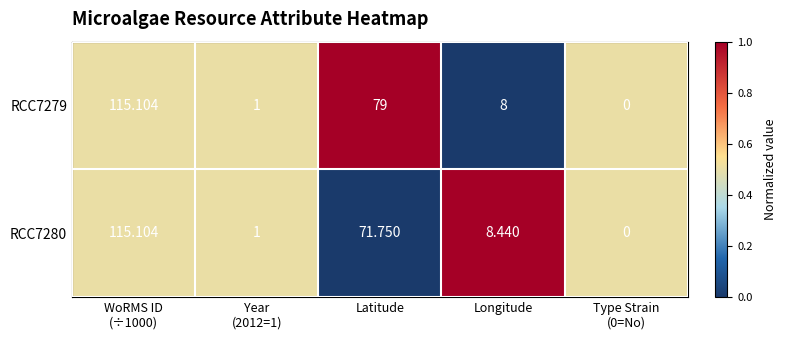

Which category has the lowest value across all series?

Type Strain
(0=No)